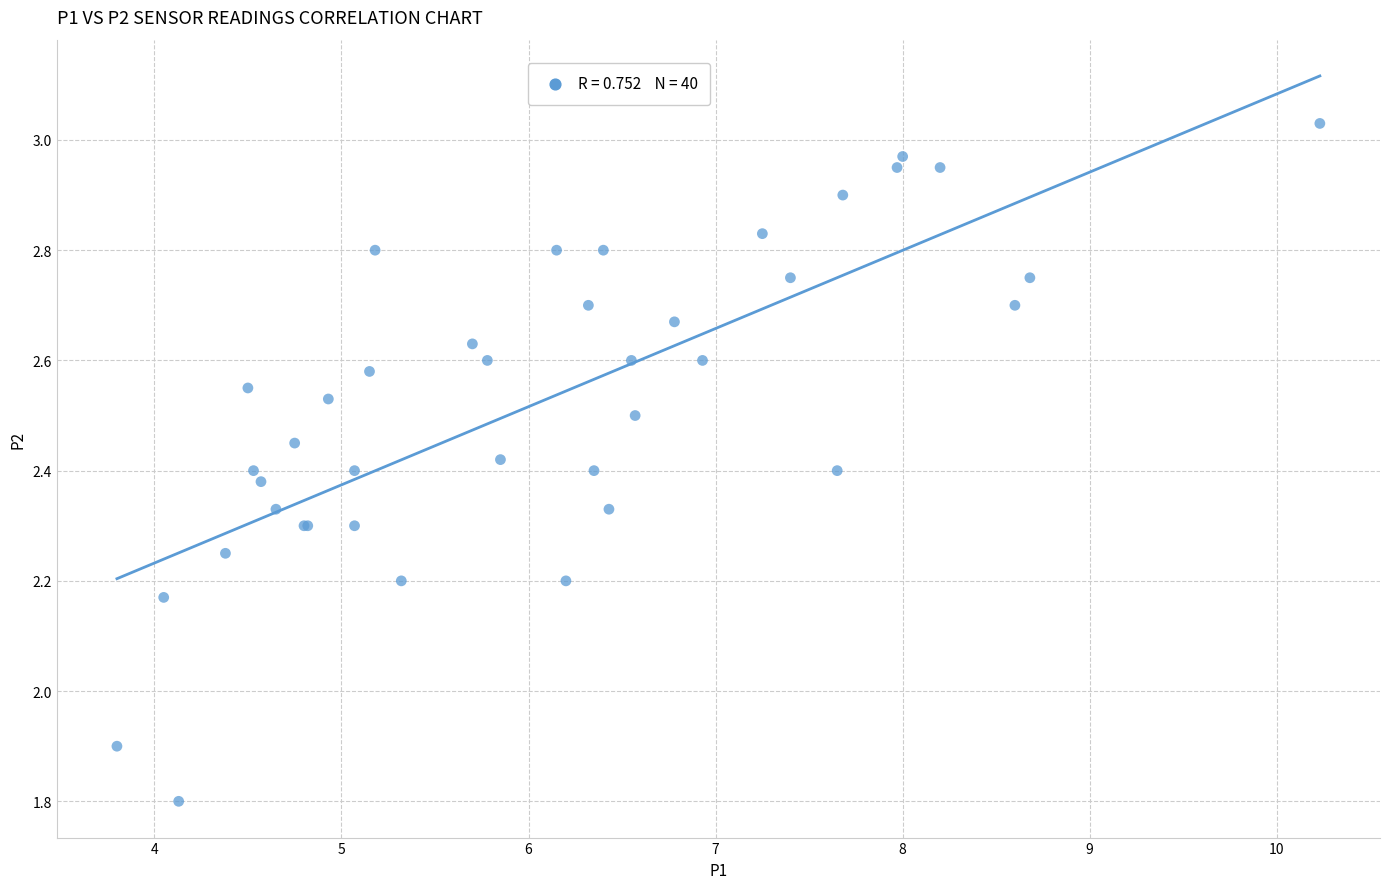

What Y value in the scatter plot is closest to 2?

1.9